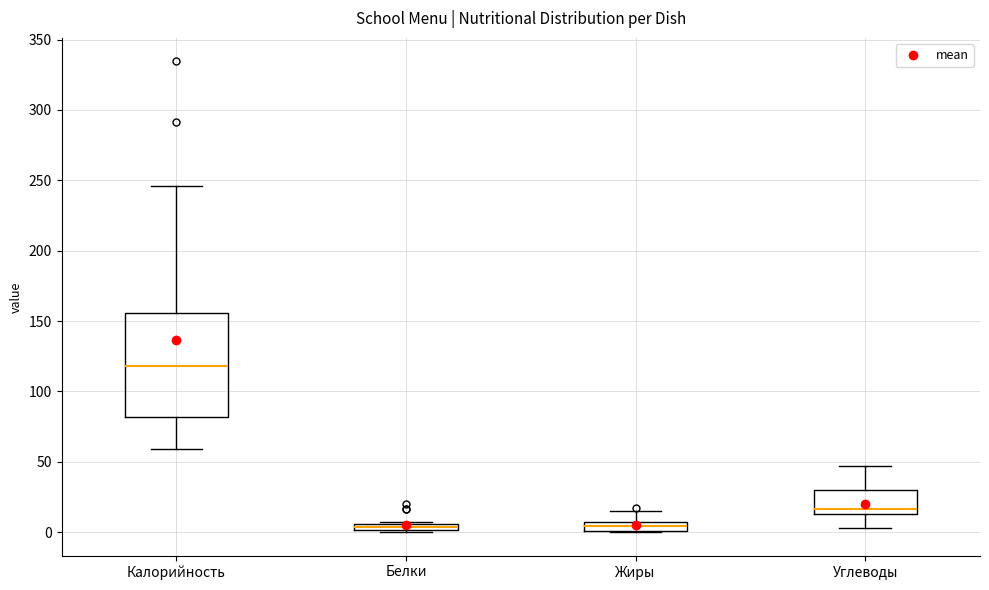

Where does the median line of the box for Калорийность sit on the y-axis? The values are not printed on the chart, so give them approximately, as read against the axis.

120